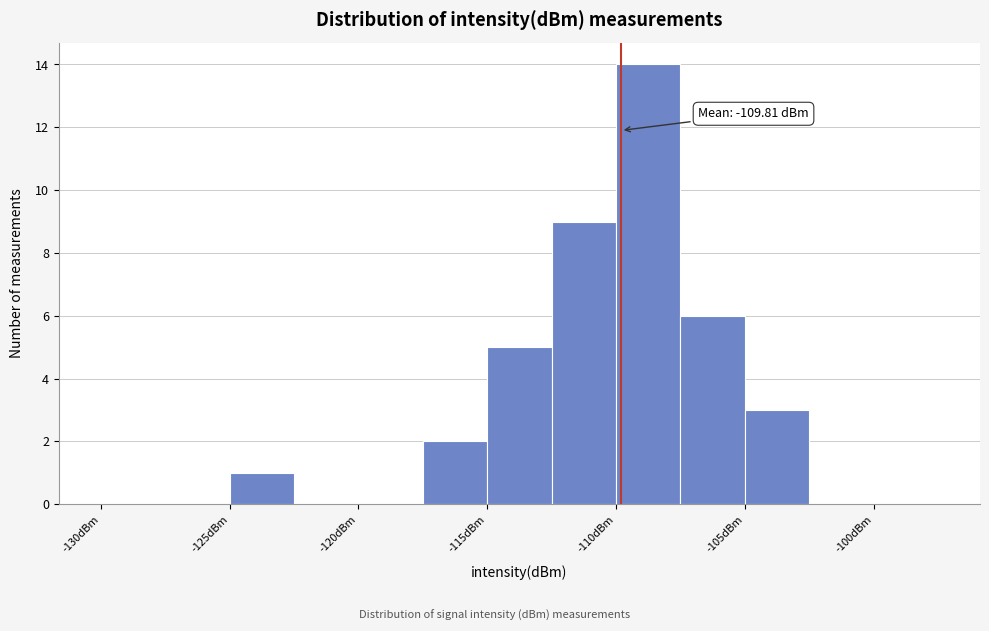

Which range on the x-axis has the tallest bar?

-110.0 to -107.5